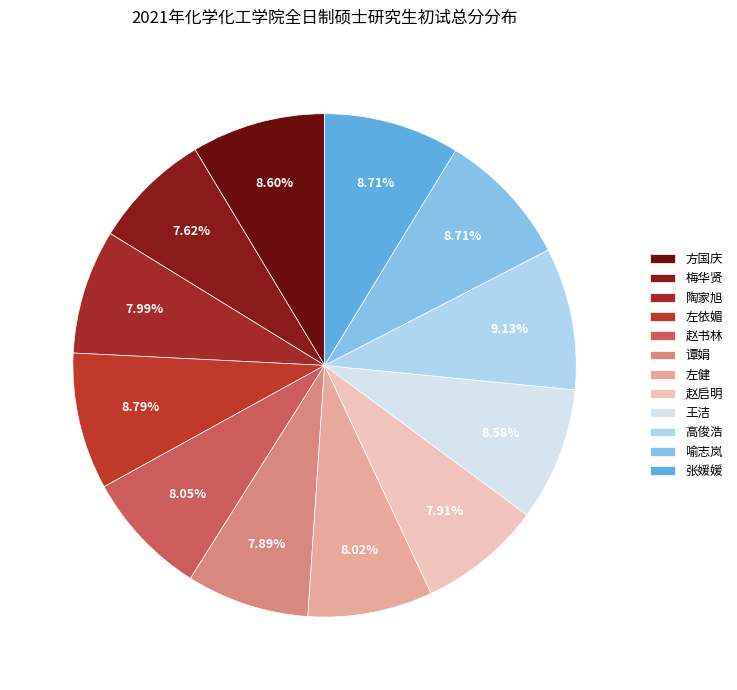

To the nearest percent, what is the difference between the largest and smallest slice percentages?

2%